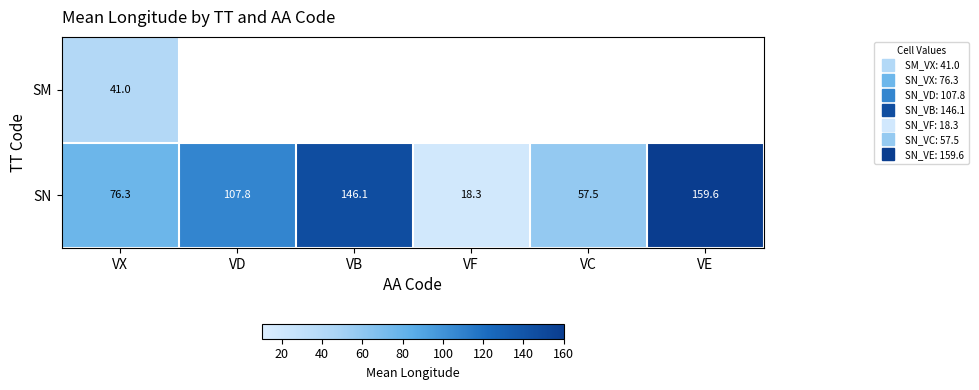

List the series in order of their peak value, highest first.

SN, SM